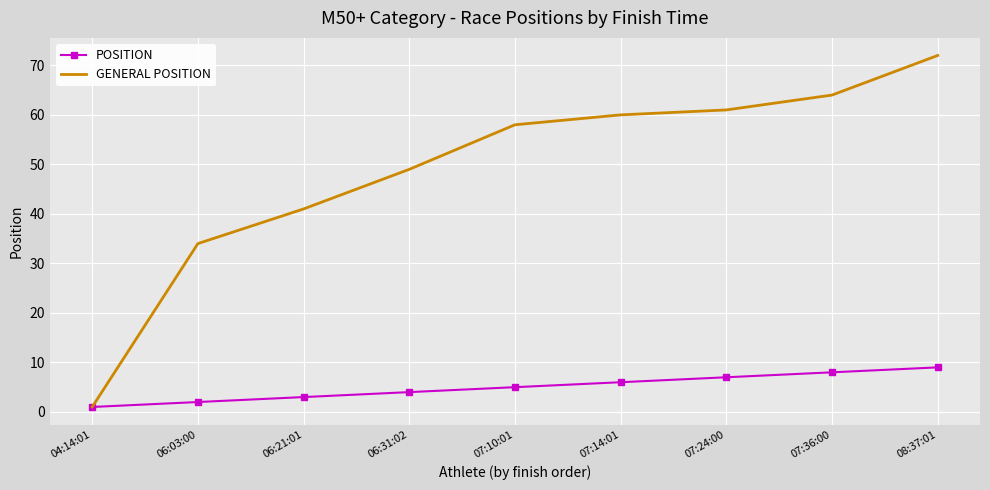

The value of GENERAL POSITION at 06:21:01 is 41. True or false?

True